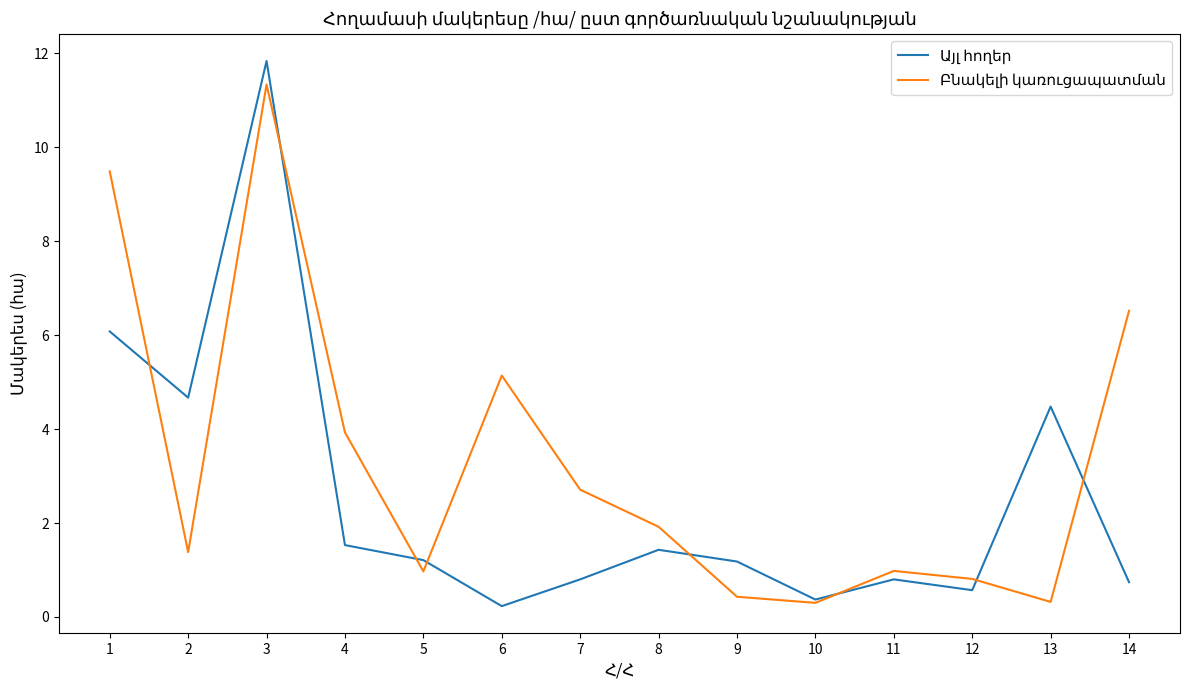

At which category is the sum across all series the highest?

3